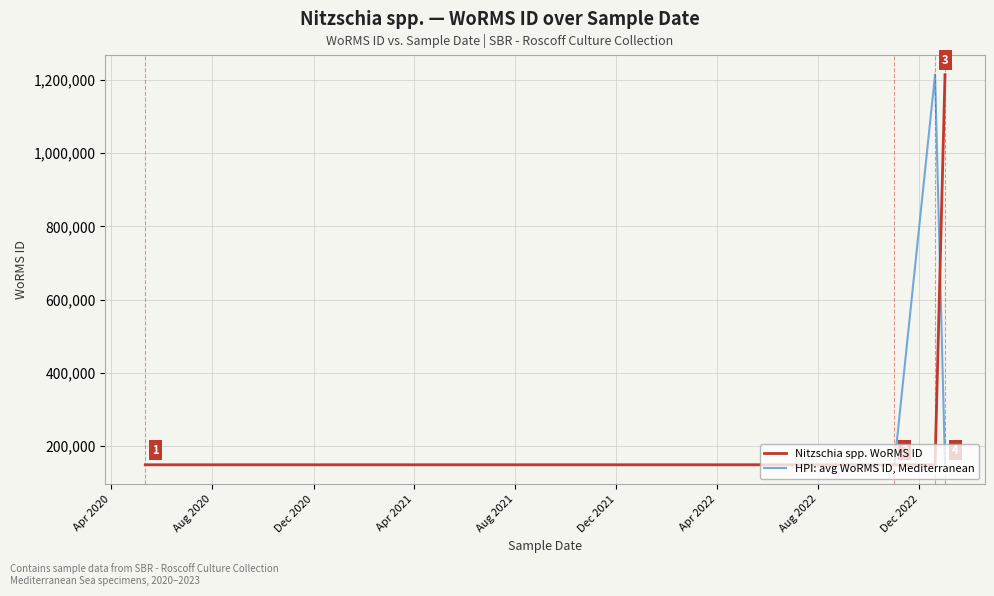

Which series has the largest range (max minus min)?

HPI: avg WoRMS ID, Mediterranean